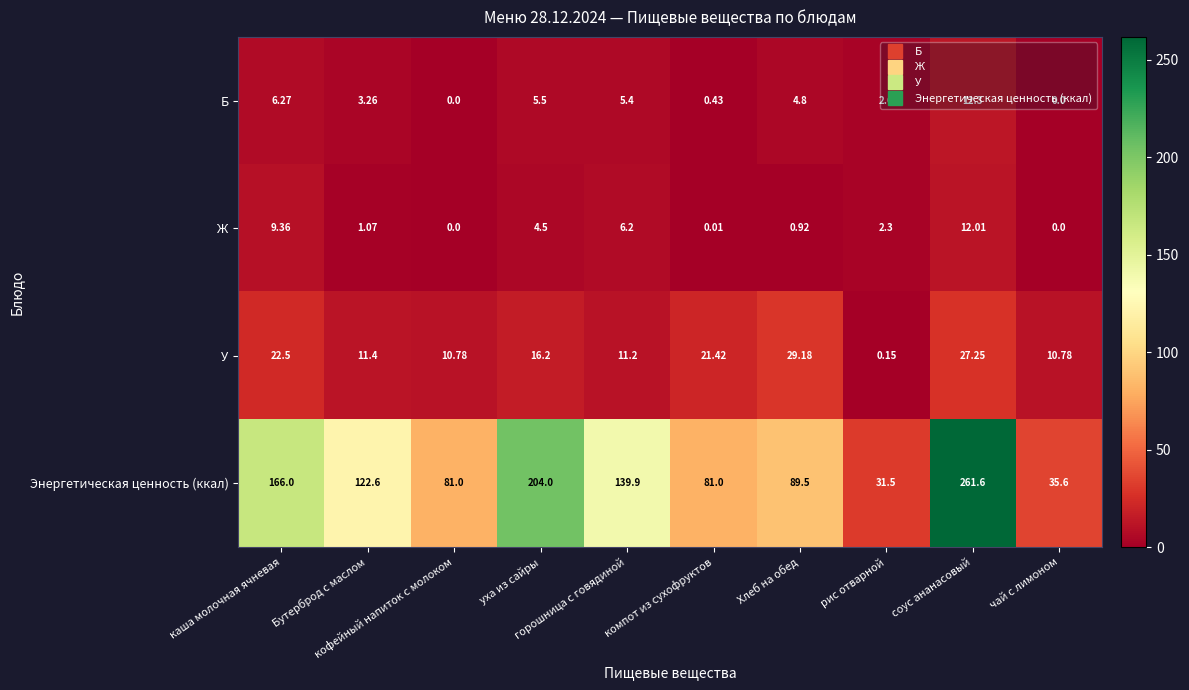

Count the number of categories in the chart.

10